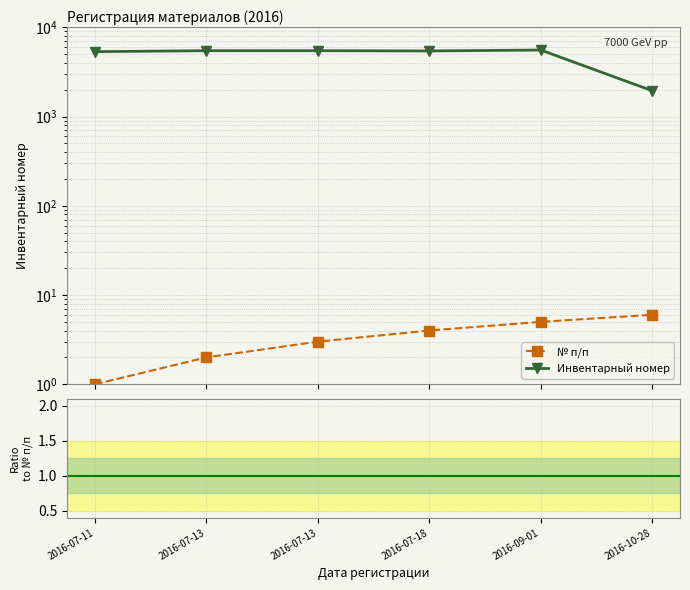

What is the average value of the Инвентарный номер series?

4868.3